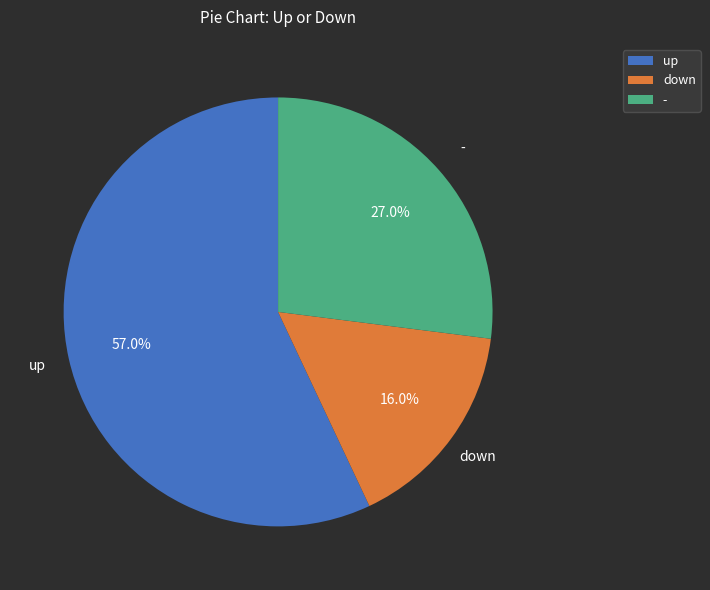

Rank the categories by value from highest to lowest.

up, -, down